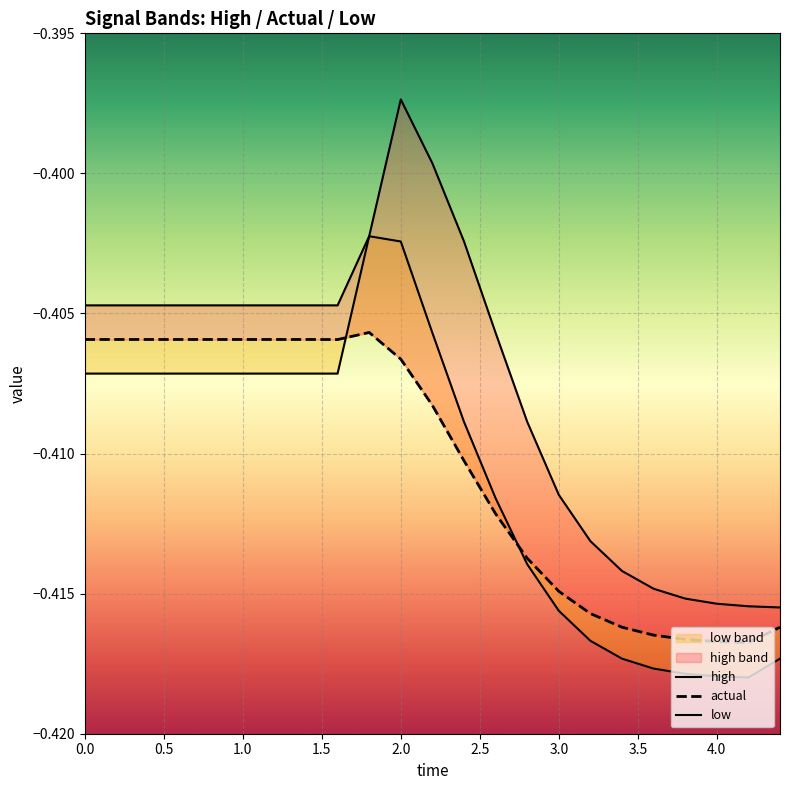

The actual series shows -0.7 at 18. True or false?

False